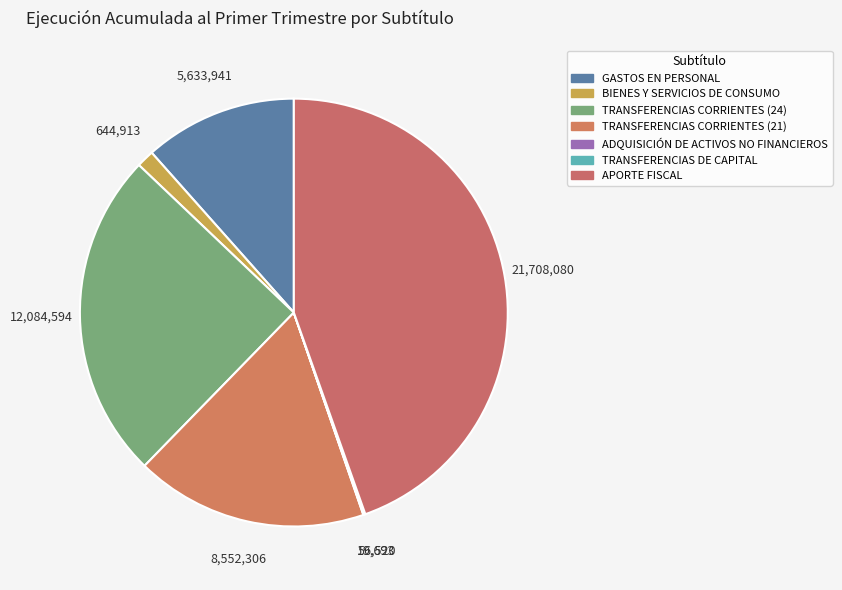

The ADQUISICIÓN DE ACTIVOS NO FINANCIEROS slice represents 0% of the pie. True or false?

True